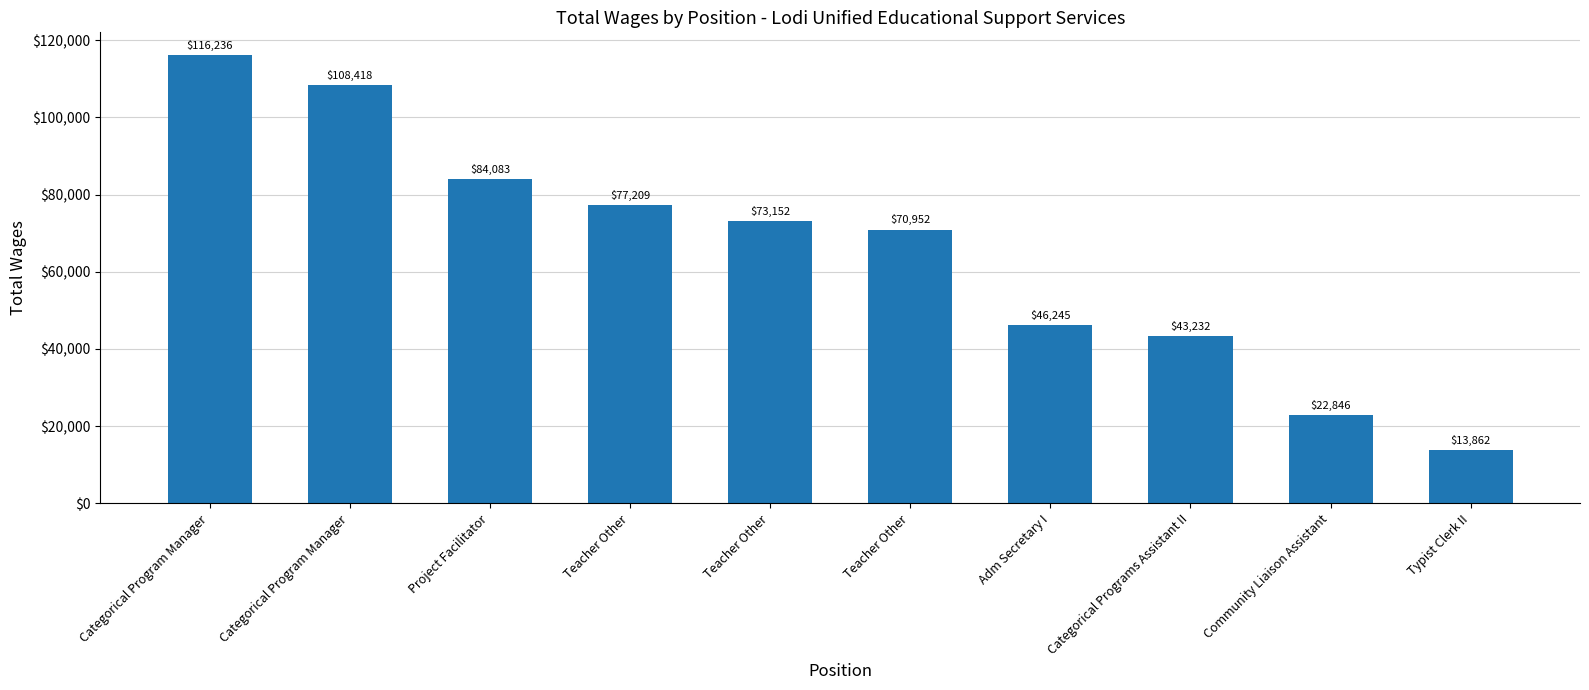

Is it true that the value at Project Facilitator is 84083?

True